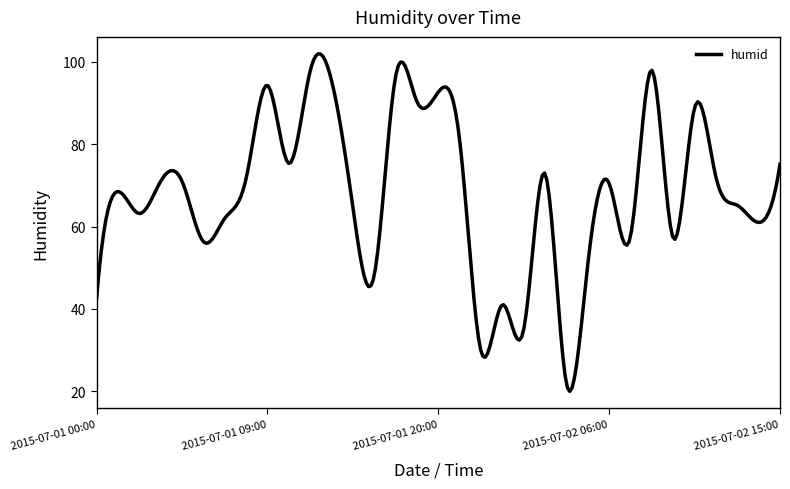

What is the maximum value shown in the chart?

102.0